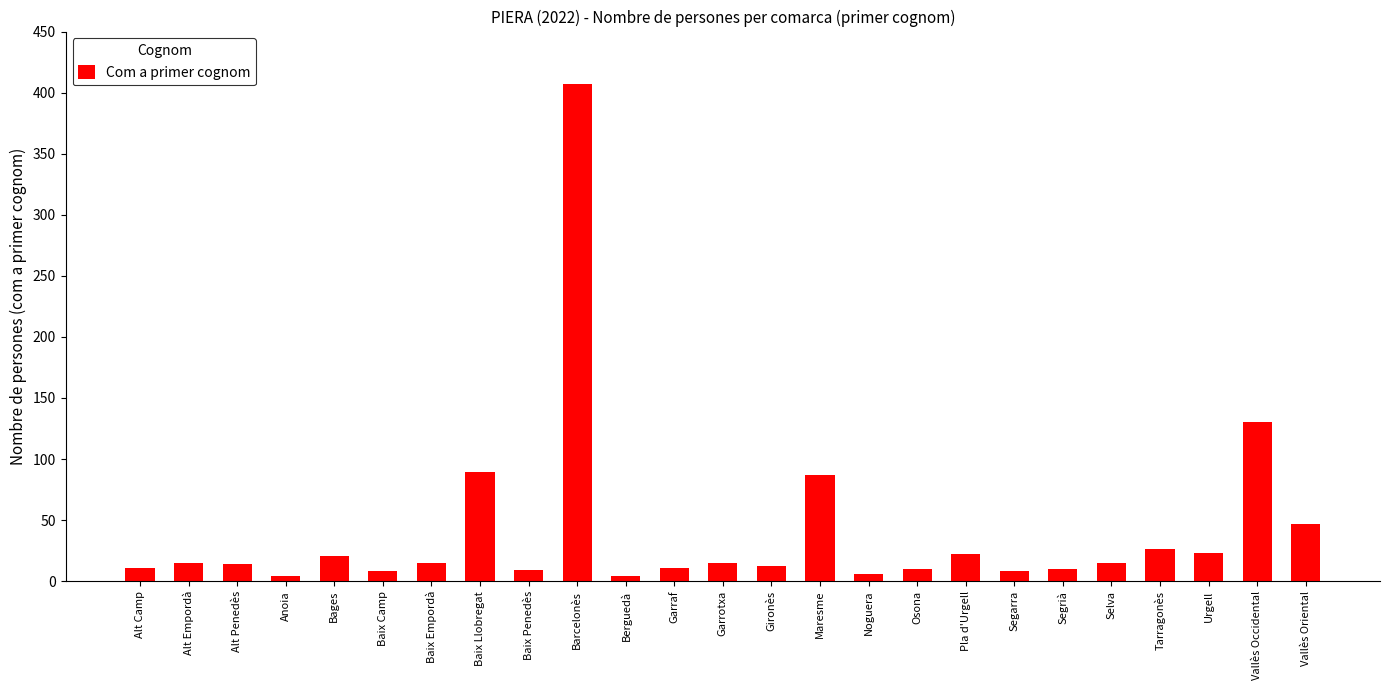

Between Baix Camp and Maresme, which is larger?

Maresme